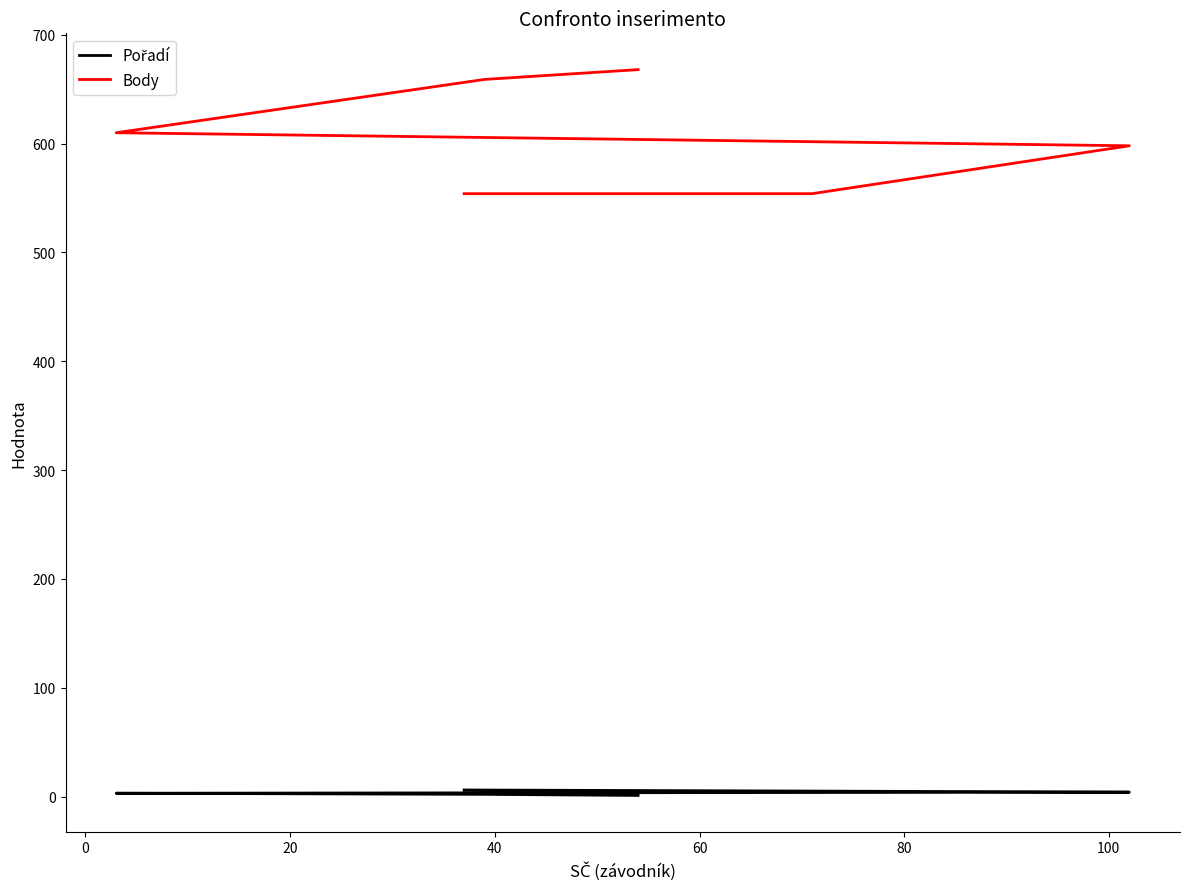

What are all the series names shown in the legend?

Pořadí, Body